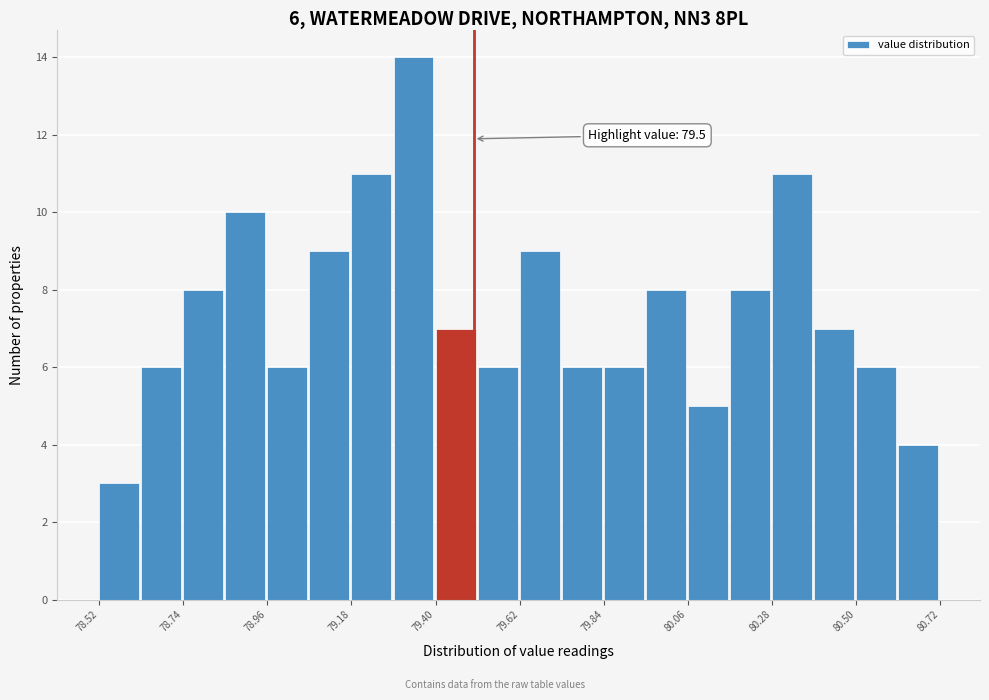

Around what value on the x-axis is the tallest bar? Give the approximate position of its centre, as read against the axis.

79.35